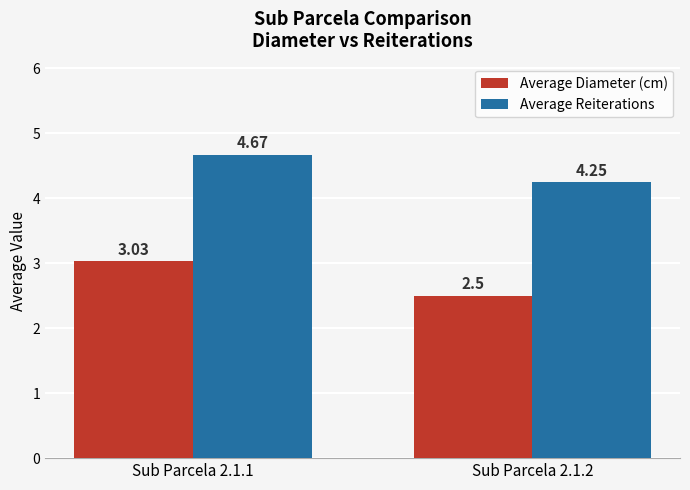

What are all the series names shown in the legend?

Average Diameter (cm), Average Reiterations